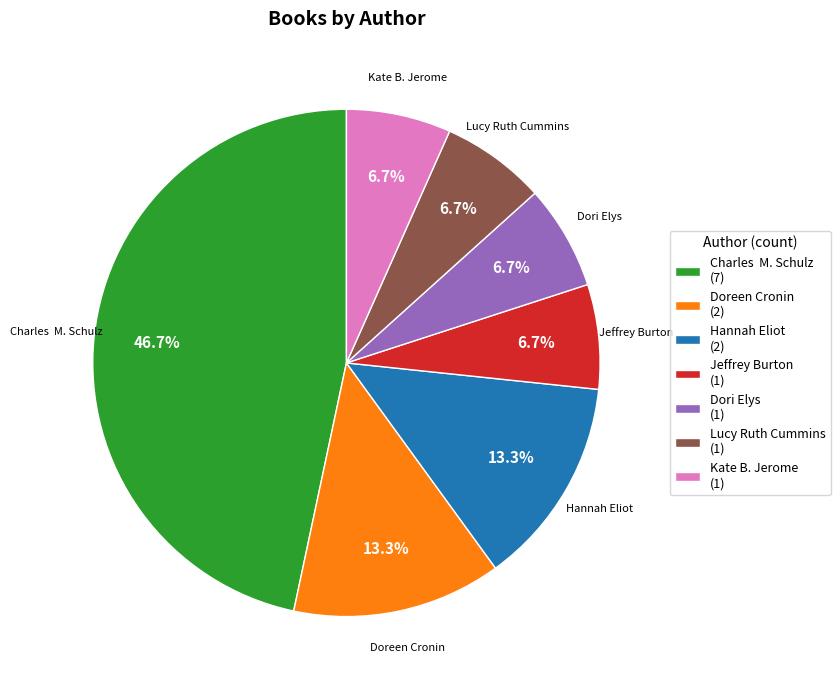

What is the total percentage of Charles M. Schulz (7) and Kate B. Jerome (1)?

53.3%